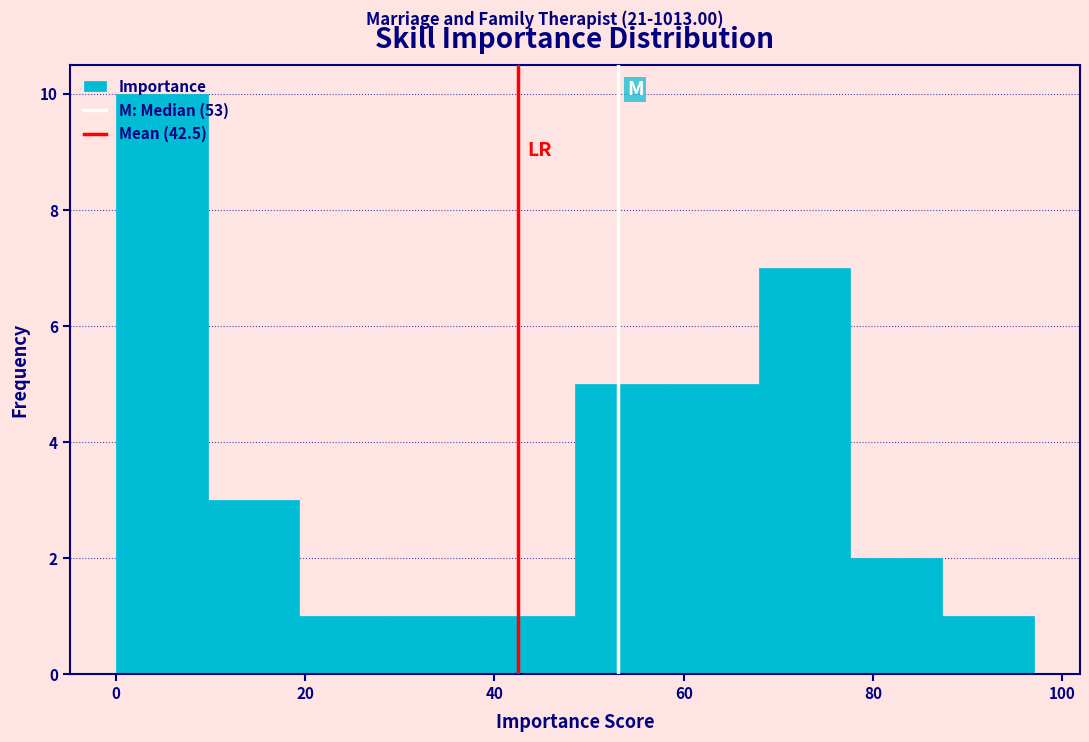

What is the height of the bar covering 78 to 88 on the x-axis? Neither the bar edges nor the heights are printed on the chart, so give them approximately, as read against the axes.

2